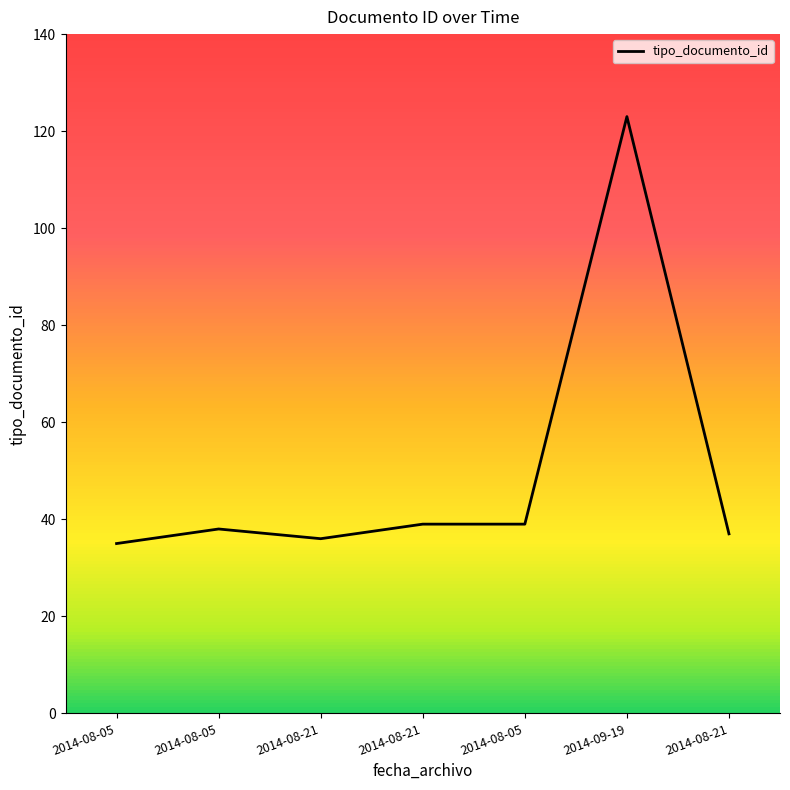

Is this an area chart (filled region under the line)?

Yes